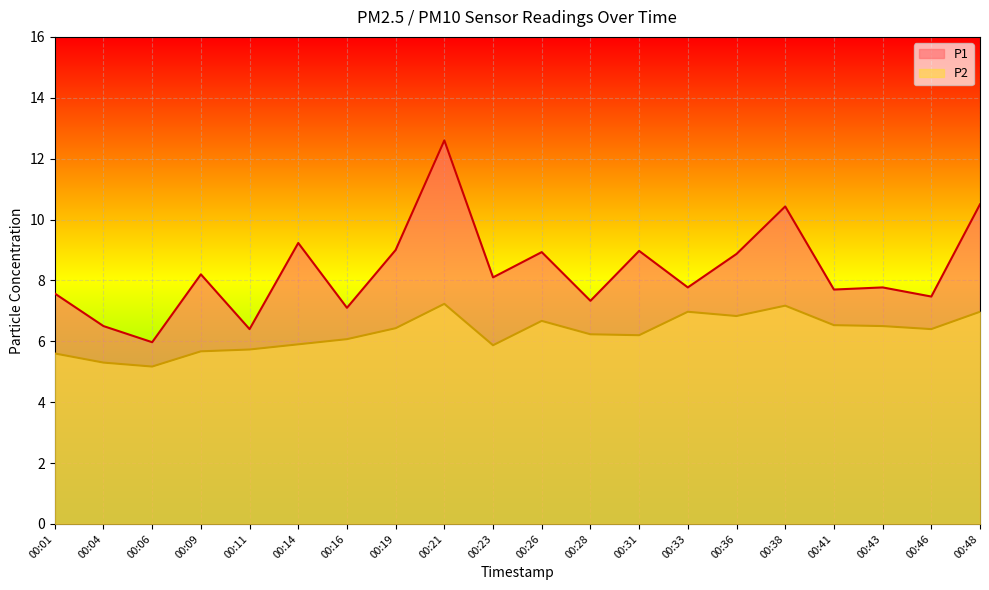

True or false: P2 has more than 0 interior local peaks.

True